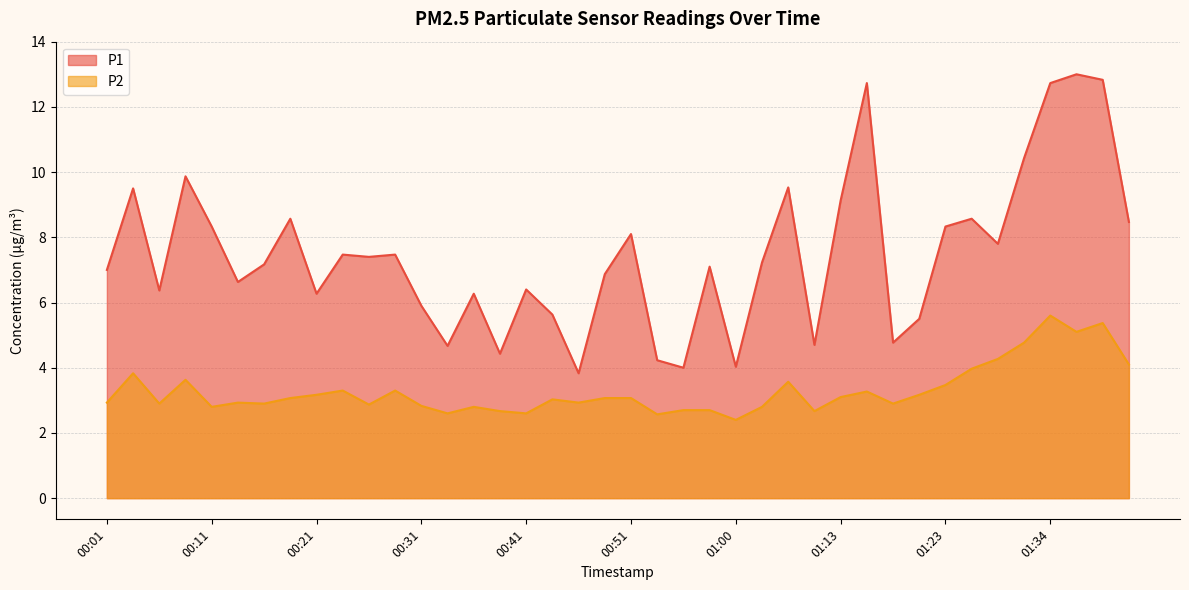

At which category does P1 reach its first local valley?

00:06